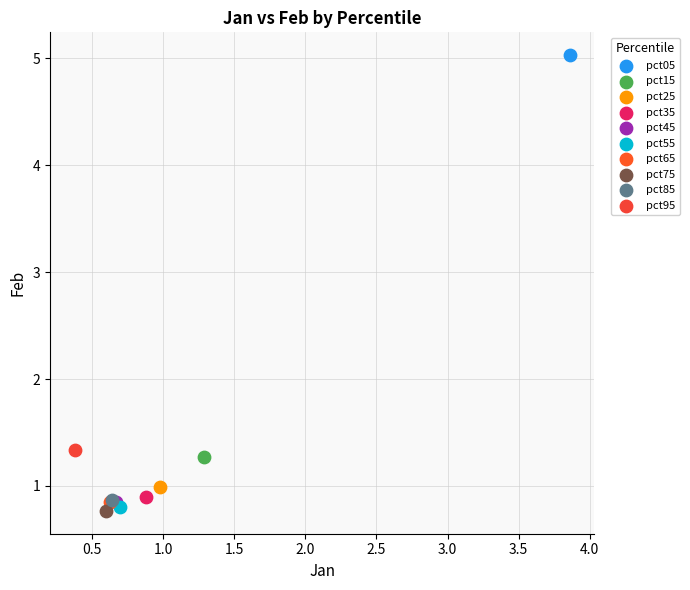

What are all the series names shown in the legend?

pct05, pct15, pct25, pct35, pct45, pct55, pct65, pct75, pct85, pct95